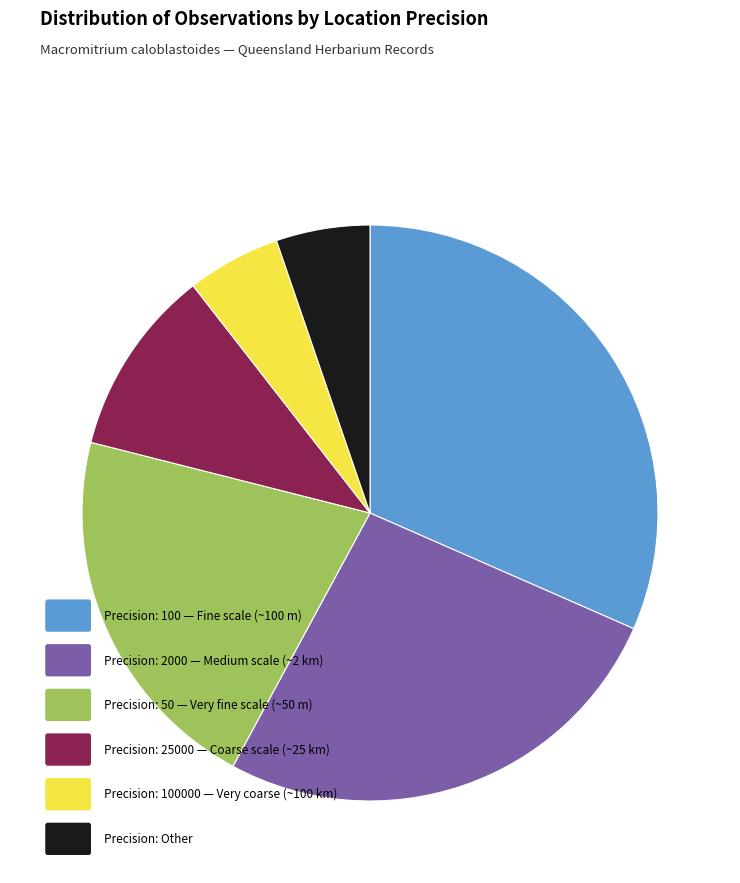

Does any single category account for the majority?

No